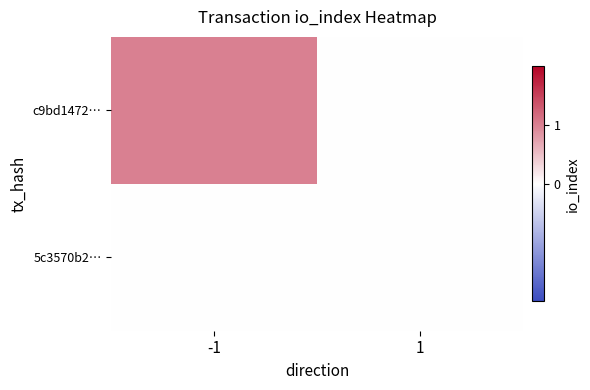

At how many categories does at least one series exceed 0?

1